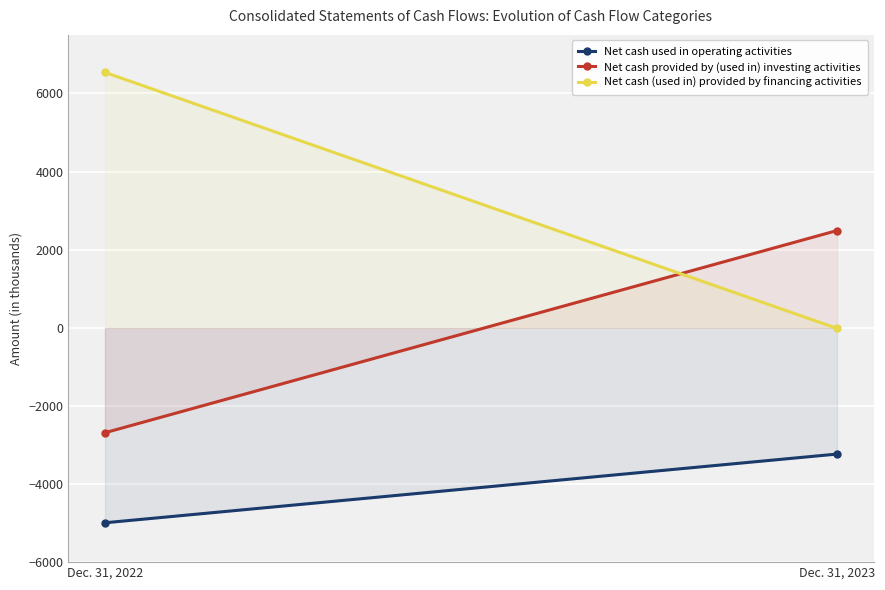

What is the maximum value shown in the chart?

6539